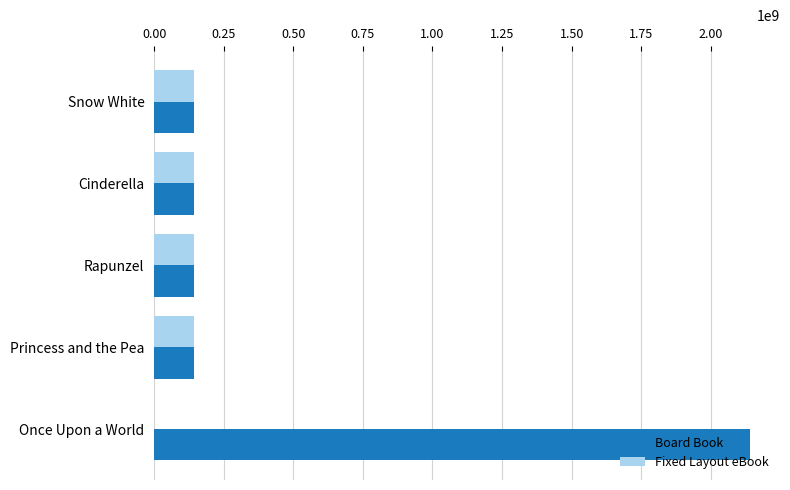

At which category is the sum across all series the highest?

Once Upon a World